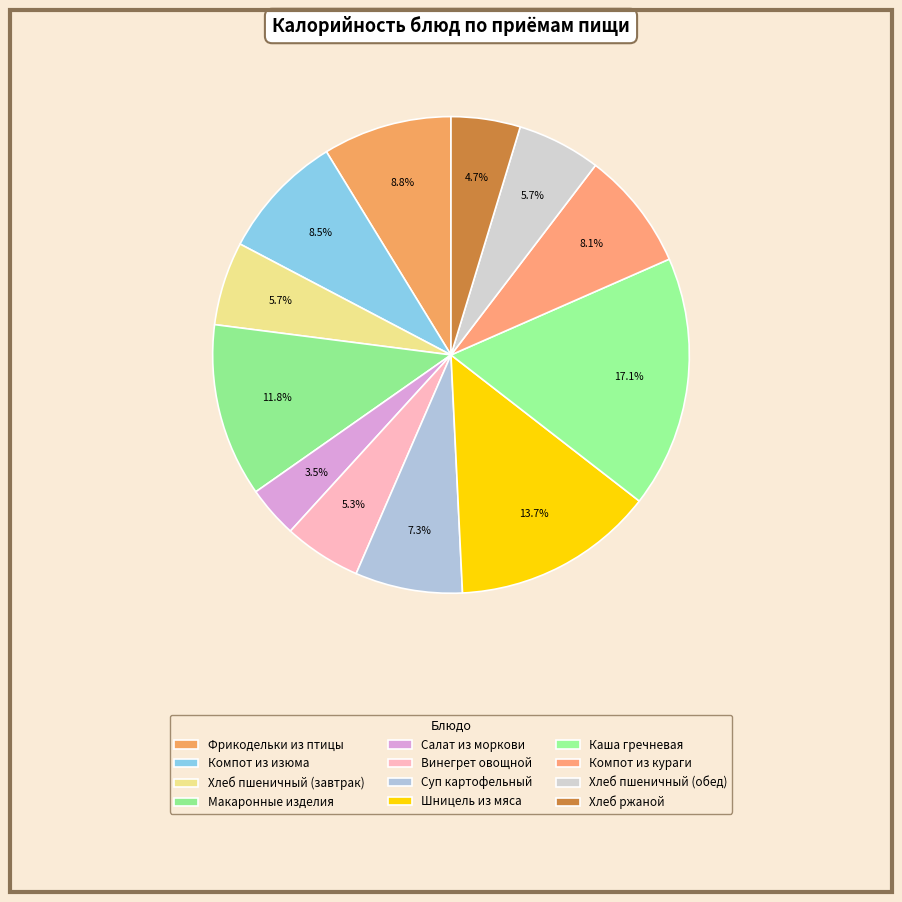

What is the total percentage of Компот из кураги and Шницель из мяса?

21.8%